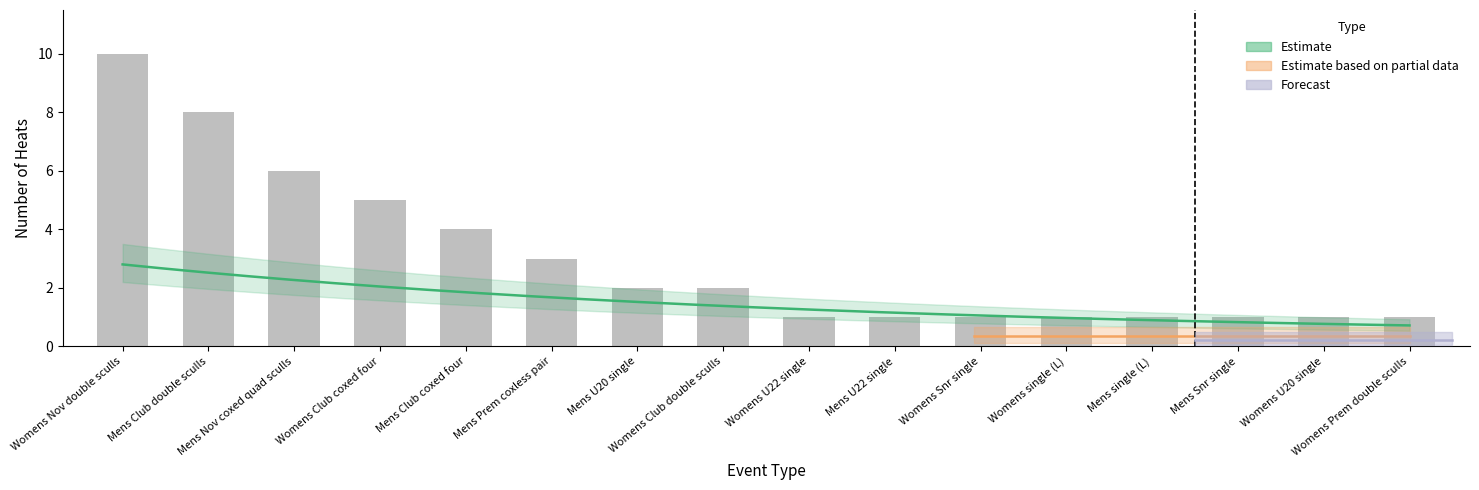

List the labels in order of value, largest first.

Womens Nov double sculls, Mens Club double sculls, Mens Nov coxed quad sculls, Womens Club coxed four, Mens Club coxed four, Mens Prem coxless pair, Mens U20 single, Womens Club double sculls, Womens U22 single, Mens U22 single, Womens Snr single, Womens single (L), Mens single (L), Mens Snr single, Womens U20 single, Womens Prem double sculls